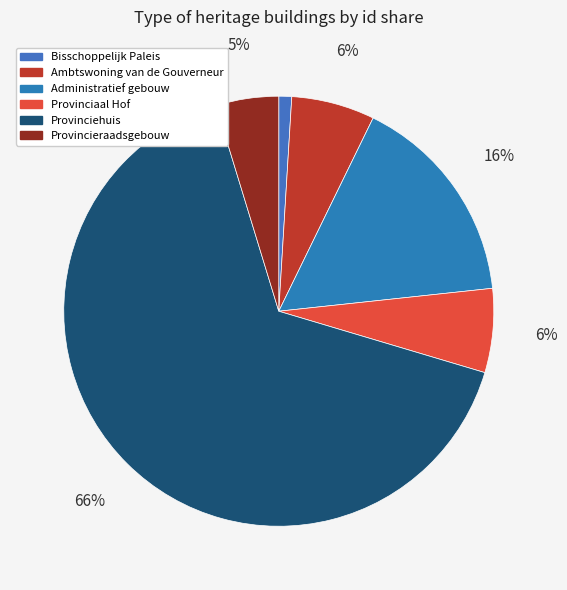

What is the ratio of the value at Provinciehuis to the value at Administratief gebouw?

4.1